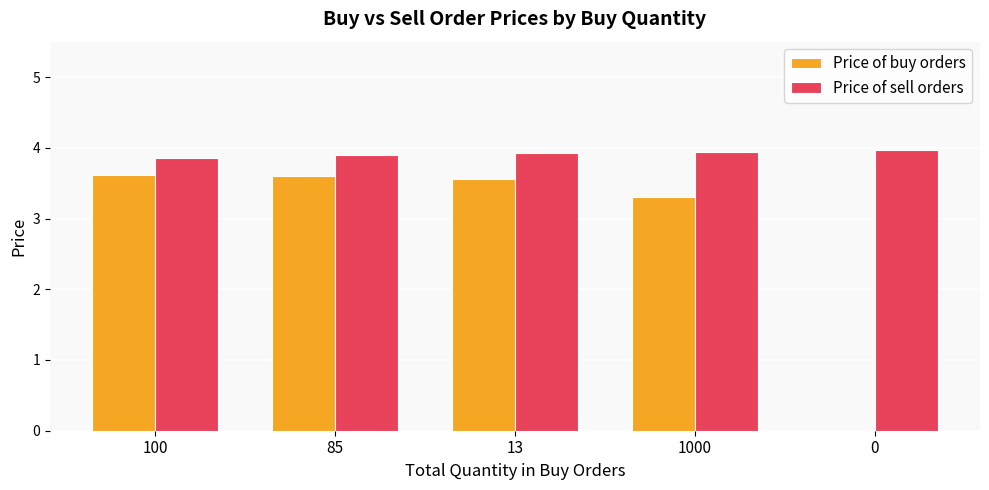

What is the total value across all series at 100?

7.5